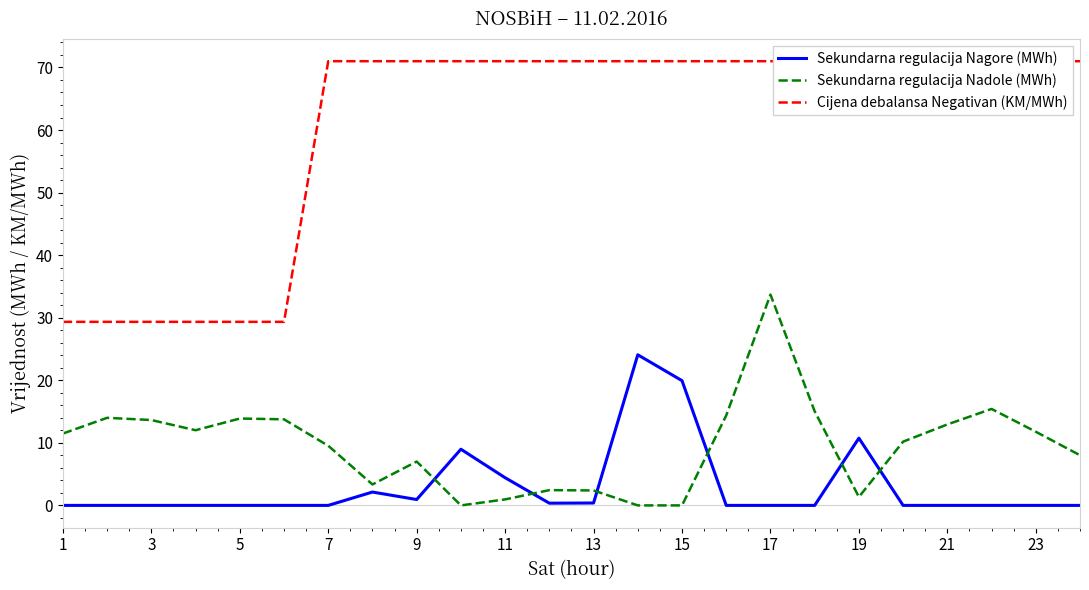

Which series has the largest range (max minus min)?

Cijena debalansa Negativan (KM/MWh)